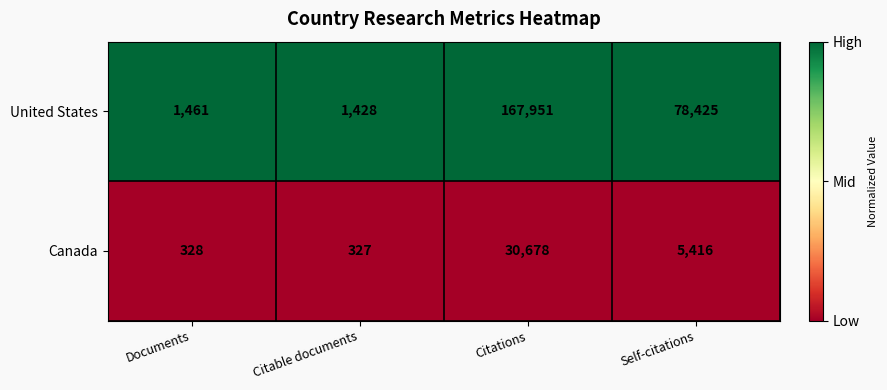

List the series in order of their peak value, highest first.

United States, Canada